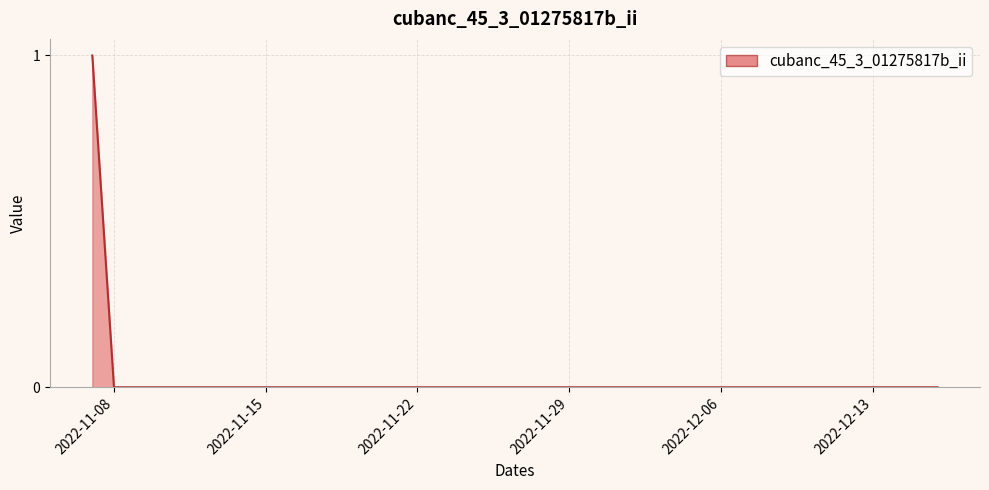

Does the chart display data point markers on the line(s)?

No